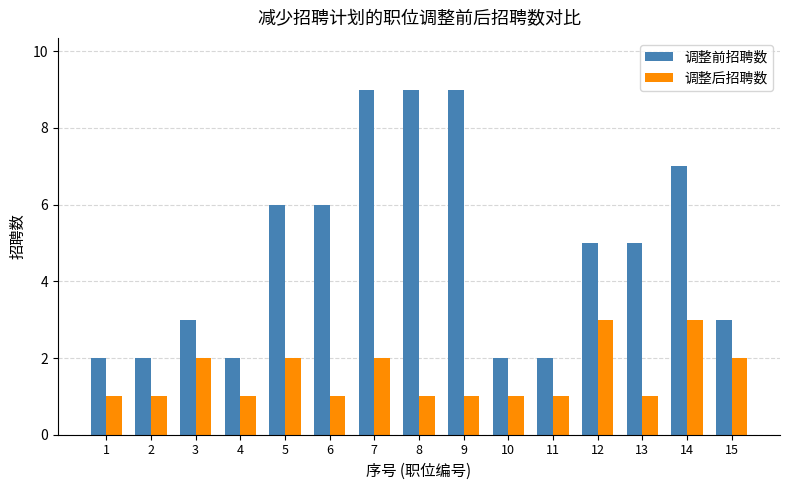

At how many categories does at least one series exceed 1?

15